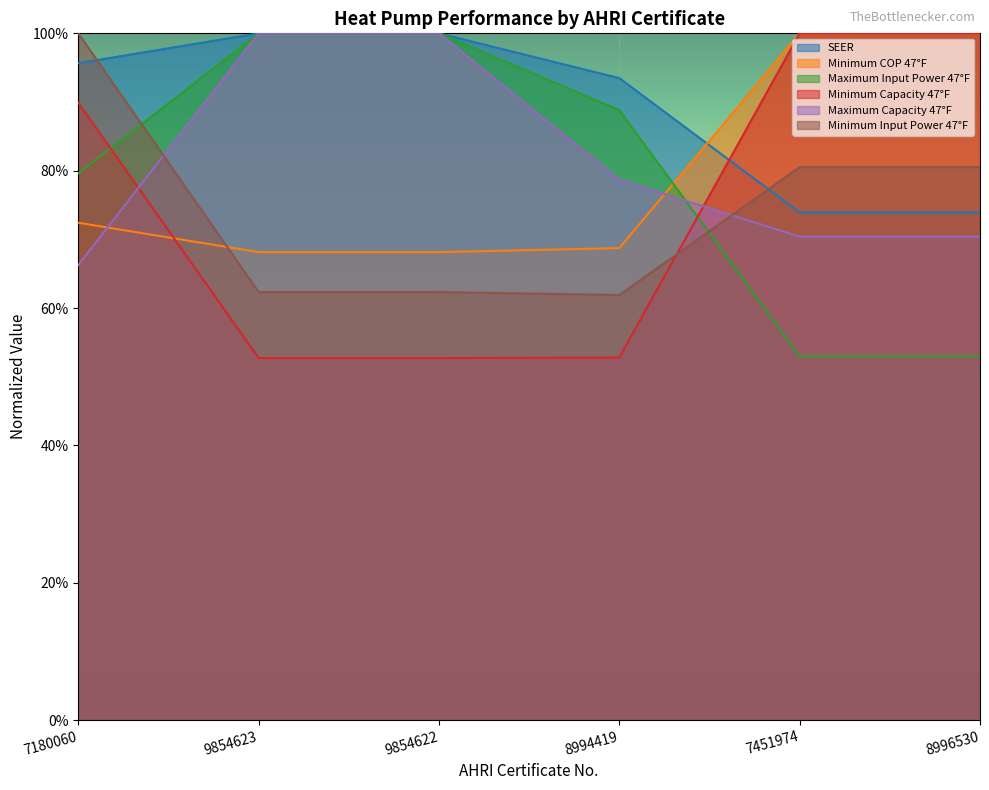

List the series in order of their peak value, highest first.

SEER, Minimum Capacity 47F, Maximum Capacity 47F, Minimum Input Power 47F, Maximum Input Power 47F, Minimum COP 47F